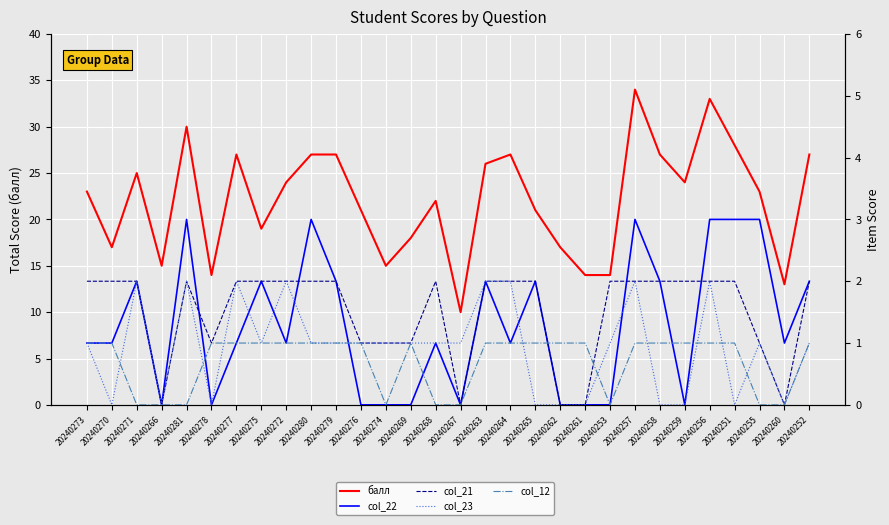

Between 20240253 and 20240256, which series saw the biggest shift?

балл